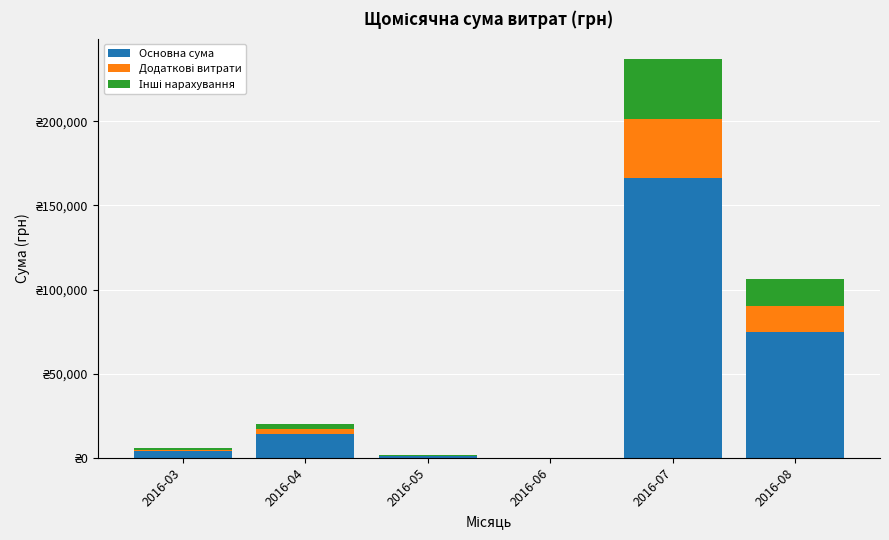

Does the chart contain stacked bars?

Yes